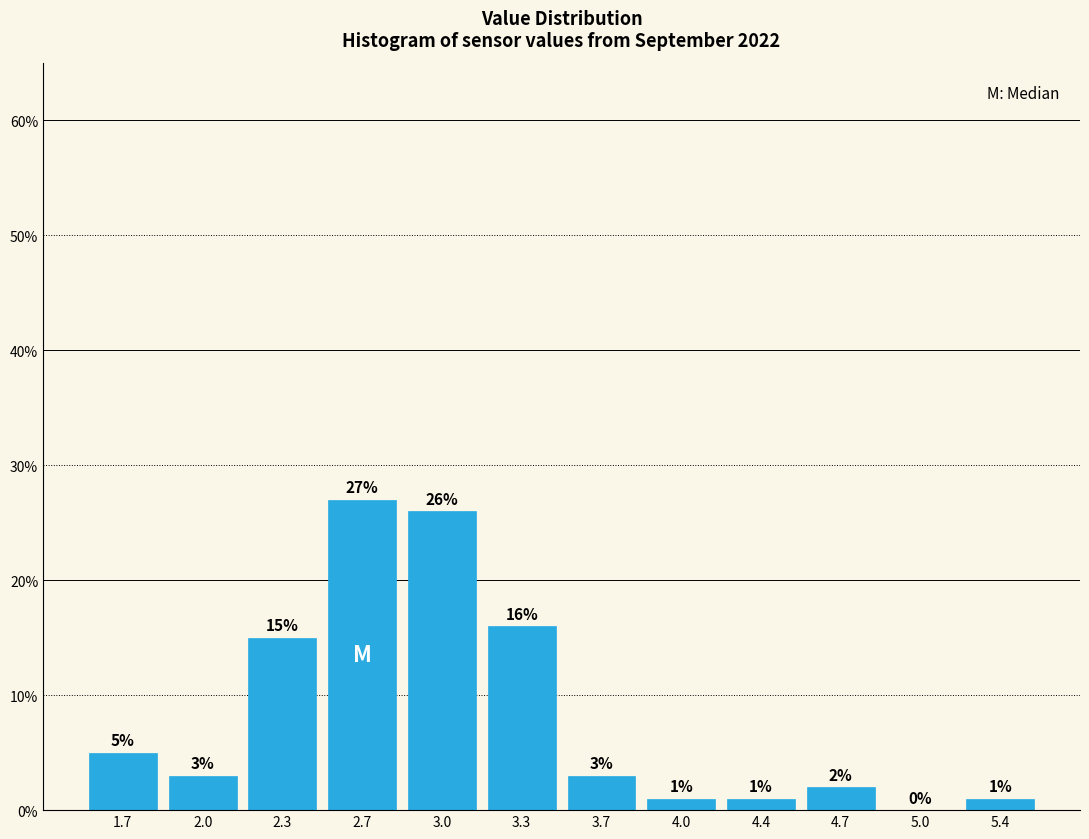

Reading left to right, transcribe all the data shown in this chart.

1.7=5	2.0=3	2.3=15	2.7=27	3.0=26	3.3=16	3.7=3	4.0=1	4.4=1	4.7=2	5.0=0	5.4=1